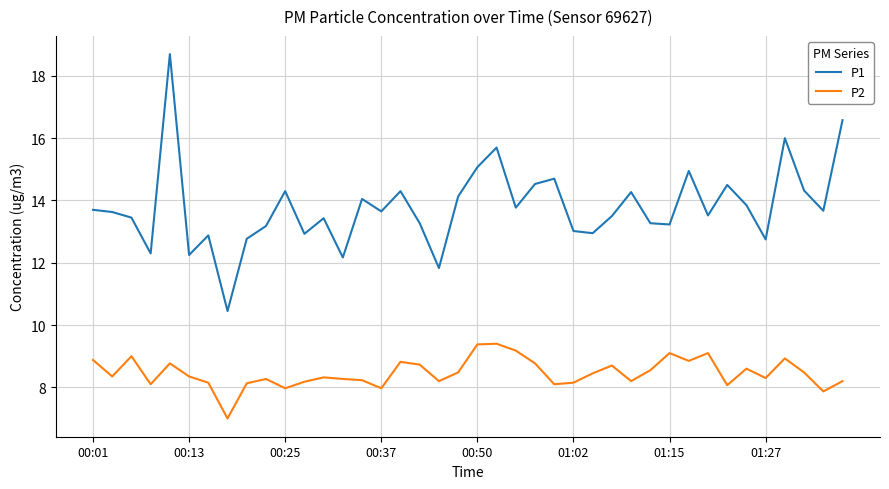

True or false: P2 and P1 intersect in this chart.

False